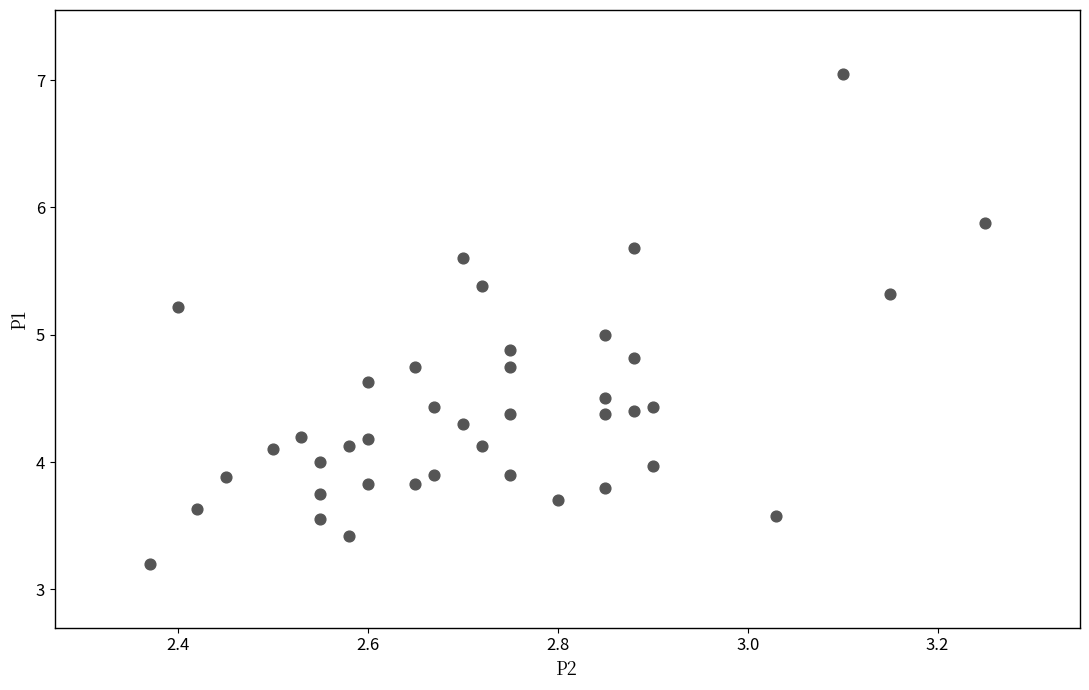

What is the range of X values (max minus min)?

0.9